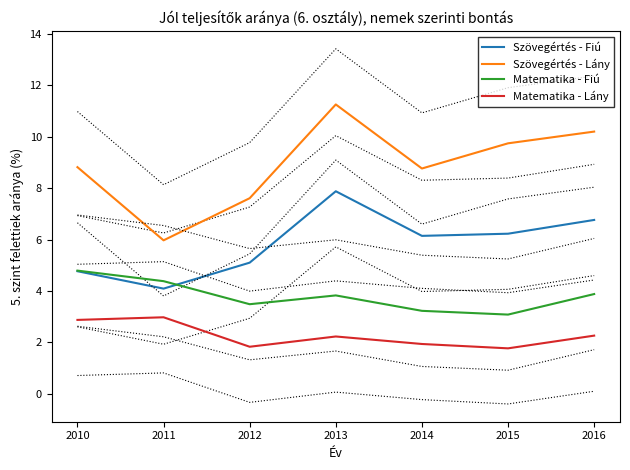

Between which two adjacent categories do Matematika - Fiú and Szövegértés - Fiú first intersect?

2011 and 2012